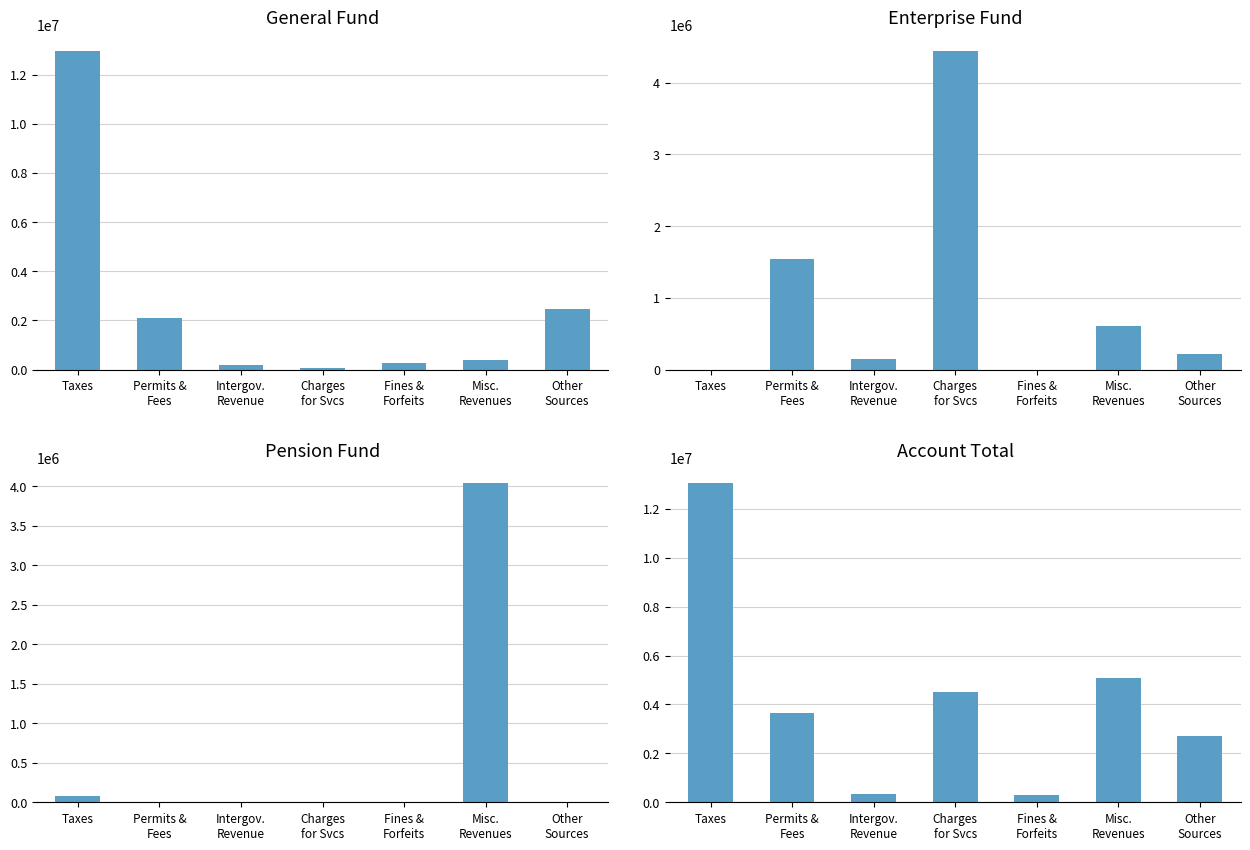

At how many categories does at least one series exceed 2801719?

4